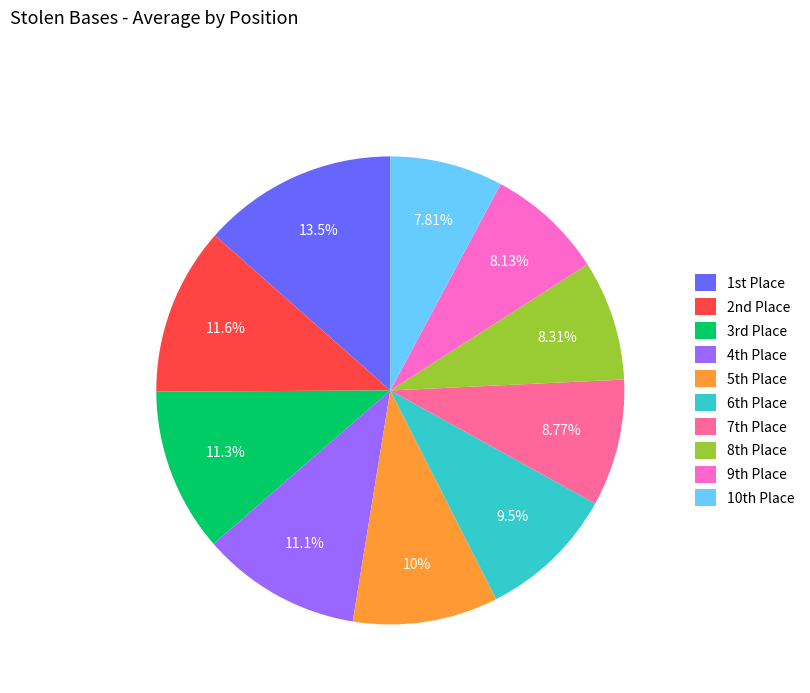

To the nearest percent, what is the difference between the largest and smallest slice percentages?

6%